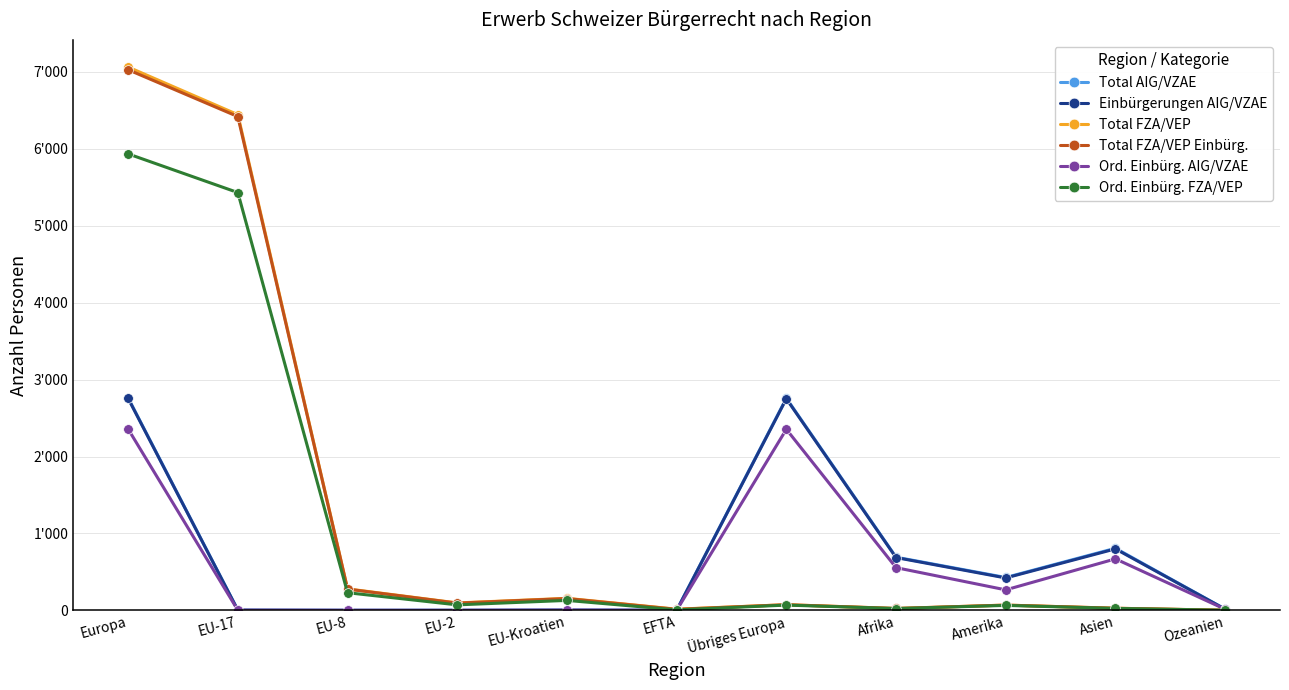

What is the difference between the second highest and second lowest values in the Total FZA/VEP series?

6430